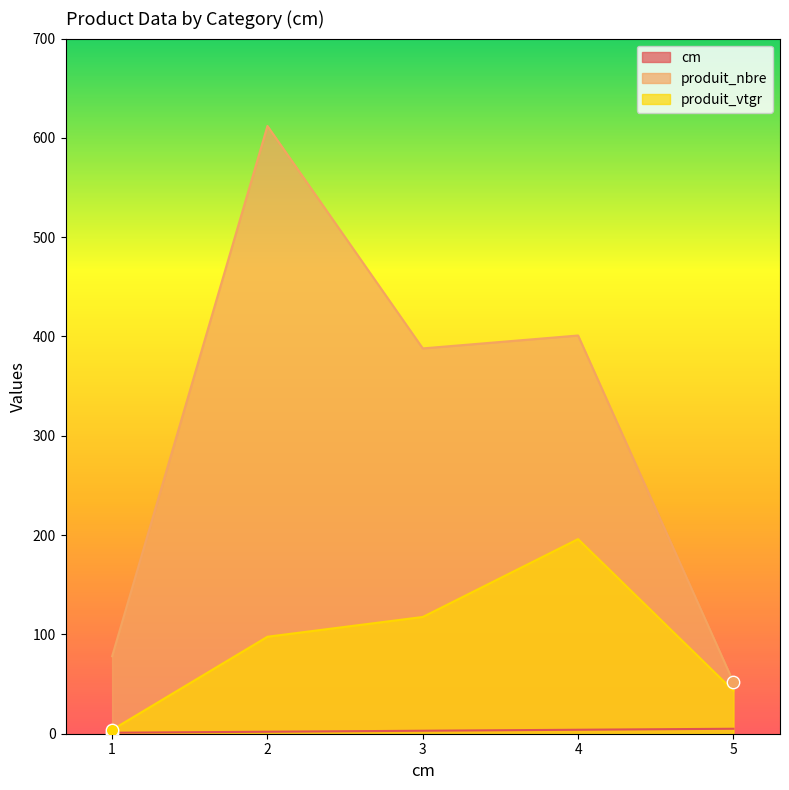

Is the value of cm at 3 greater than the value of produit_nbre at 4?

No